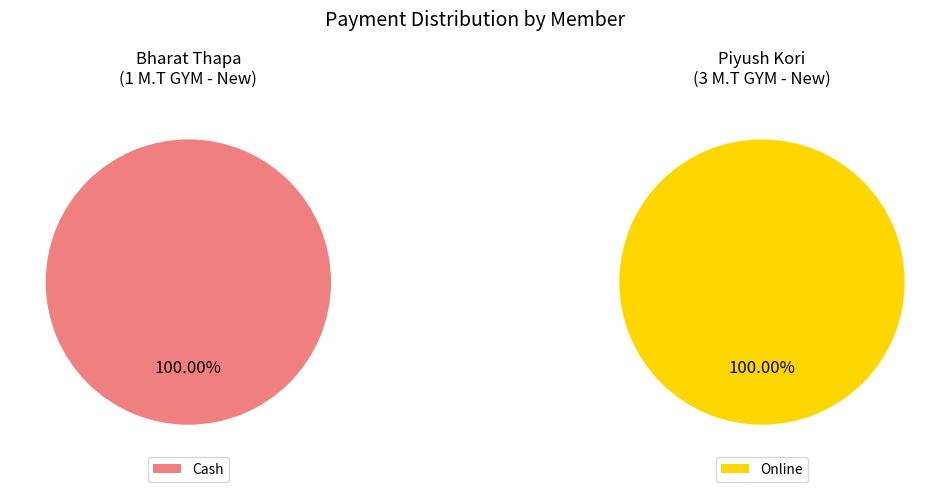

Combined, what portion of the pie is Piyush Kori (3 M.T GYM) and Bharat Thapa (1 M.T GYM)?

100.0%